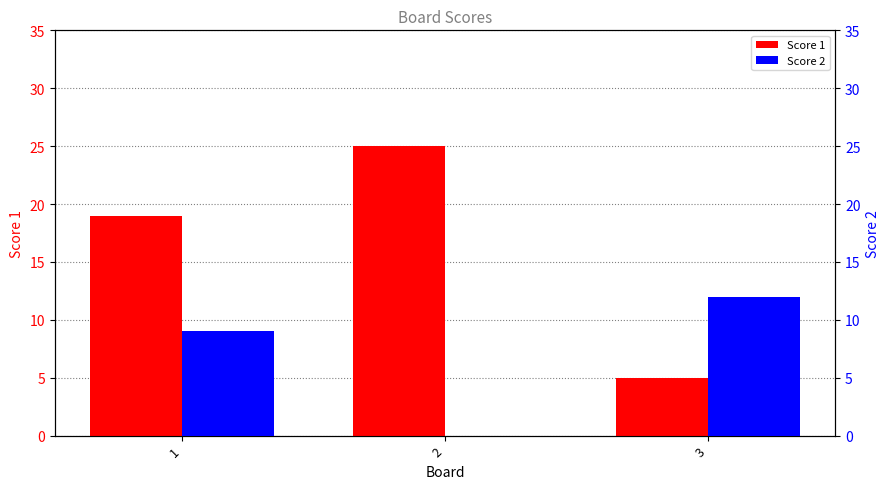

Rank the series by their average value, from lowest to highest.

Score 2, Score 1